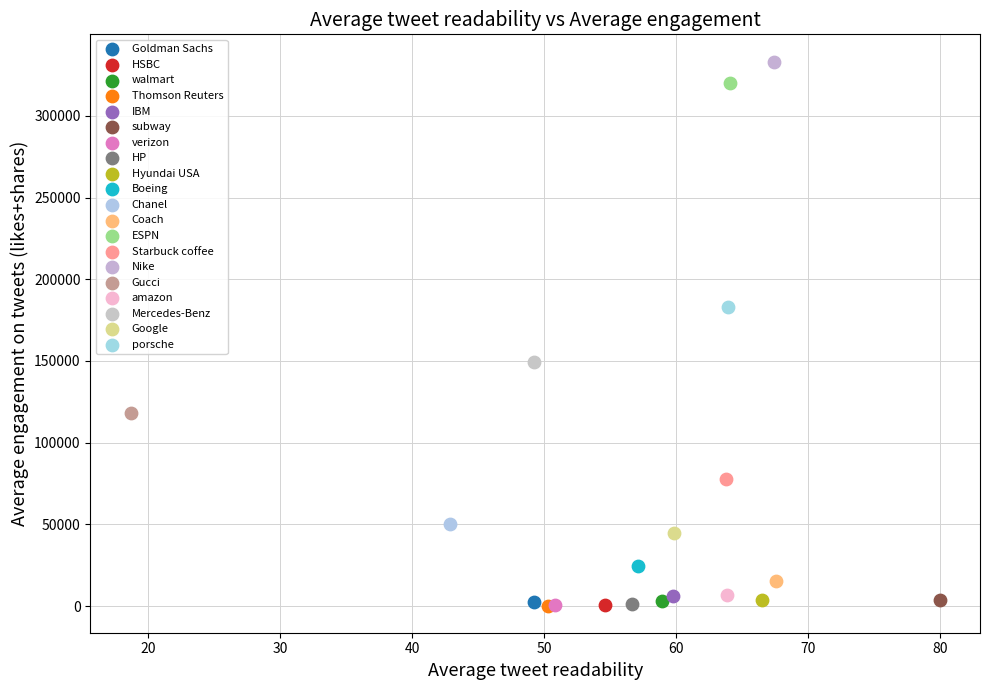

What are all the series names shown in the legend?

Goldman Sachs, HSBC, walmart, Thomson Reuters, IBM, subway, verizon, HP, Hyundai USA, Boeing, Chanel, Coach, ESPN, Starbuck coffee, Nike, Gucci, amazon, Mercedes-Benz, Google, porsche